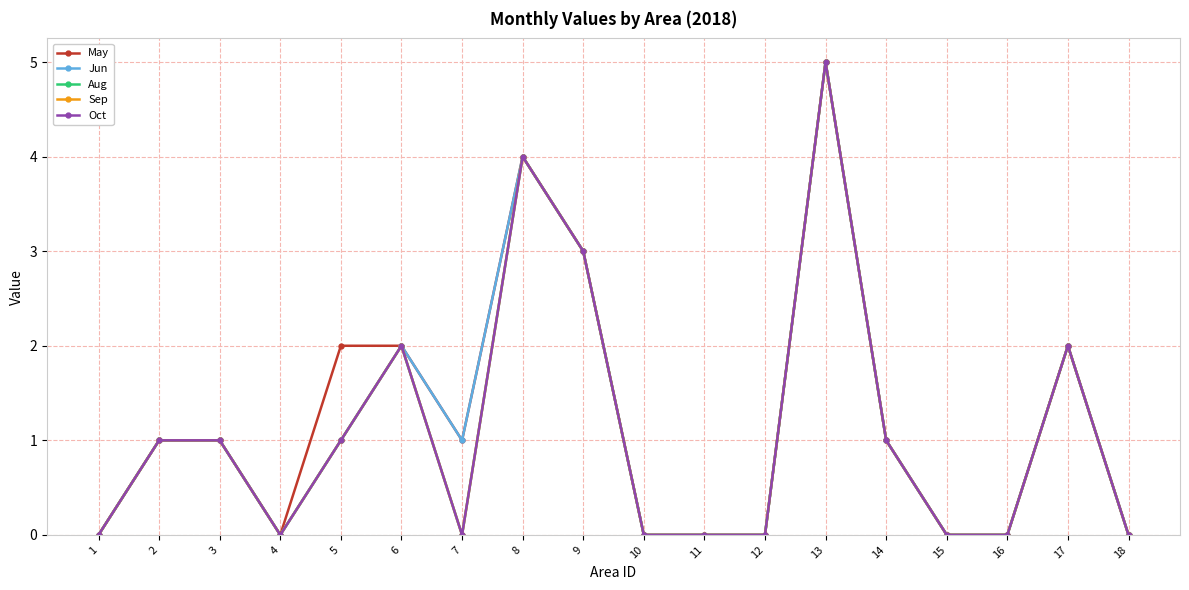

Which has a higher value, 18 or 4?

18